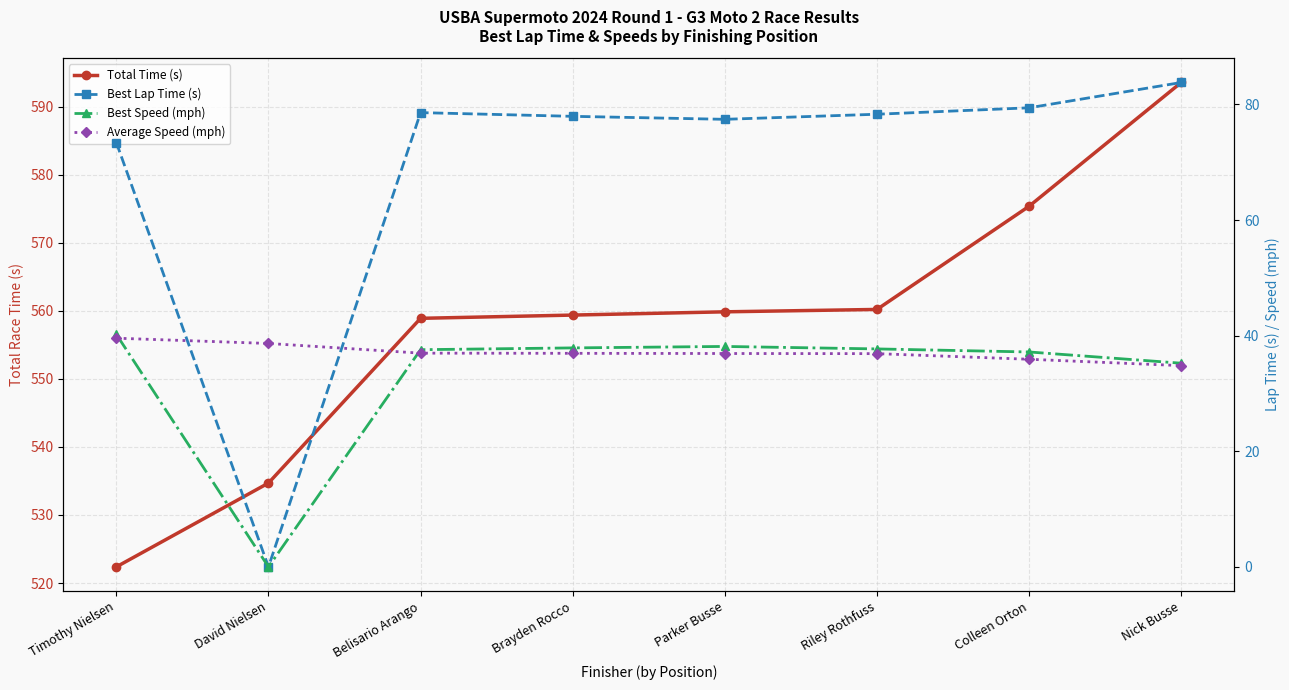

What is the label of the 7th point from the left?

Colleen Orton